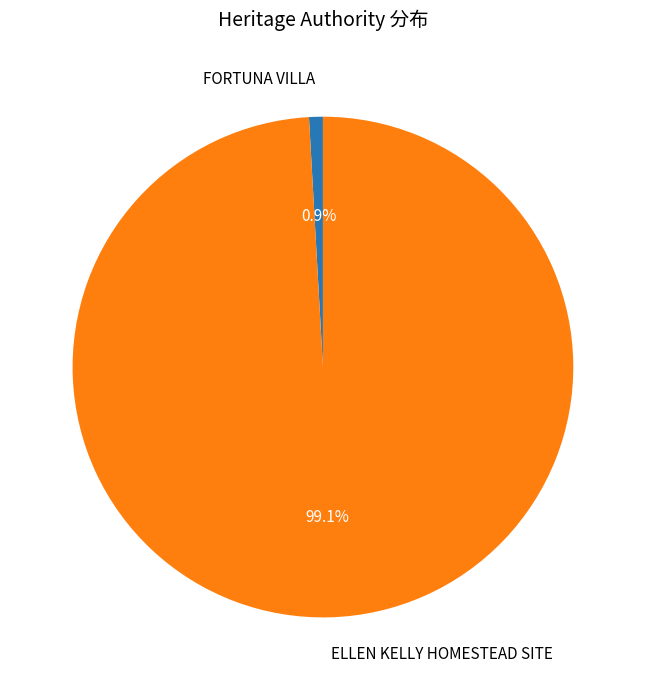

To the nearest percent, what is the difference between the ELLEN KELLY HOMESTEAD SITE and FORTUNA VILLA slice percentages?

98%